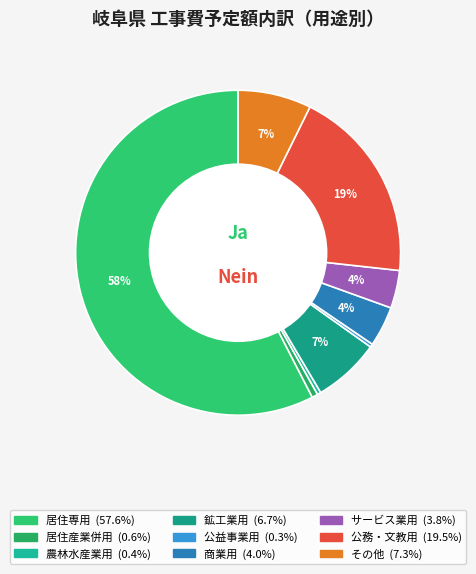

The 公務・文教用 slice represents 19% of the pie. True or false?

True